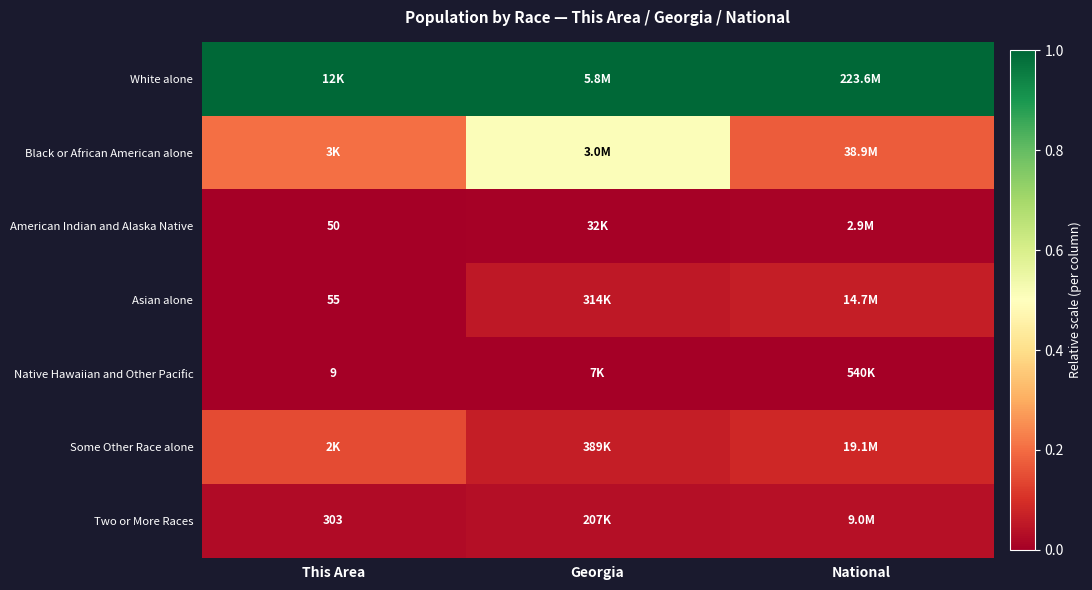

List the labels in order of Asian alone value, largest first.

National, Georgia, This Area